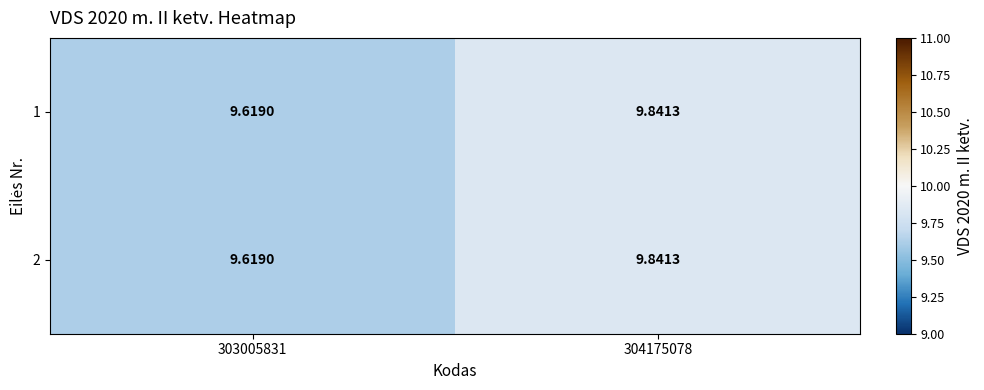

At how many categories does at least one series exceed 9?

2